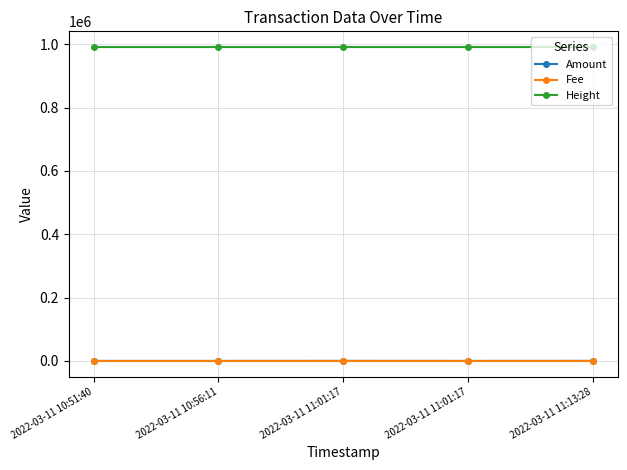

How many lines are shown in the chart?

3